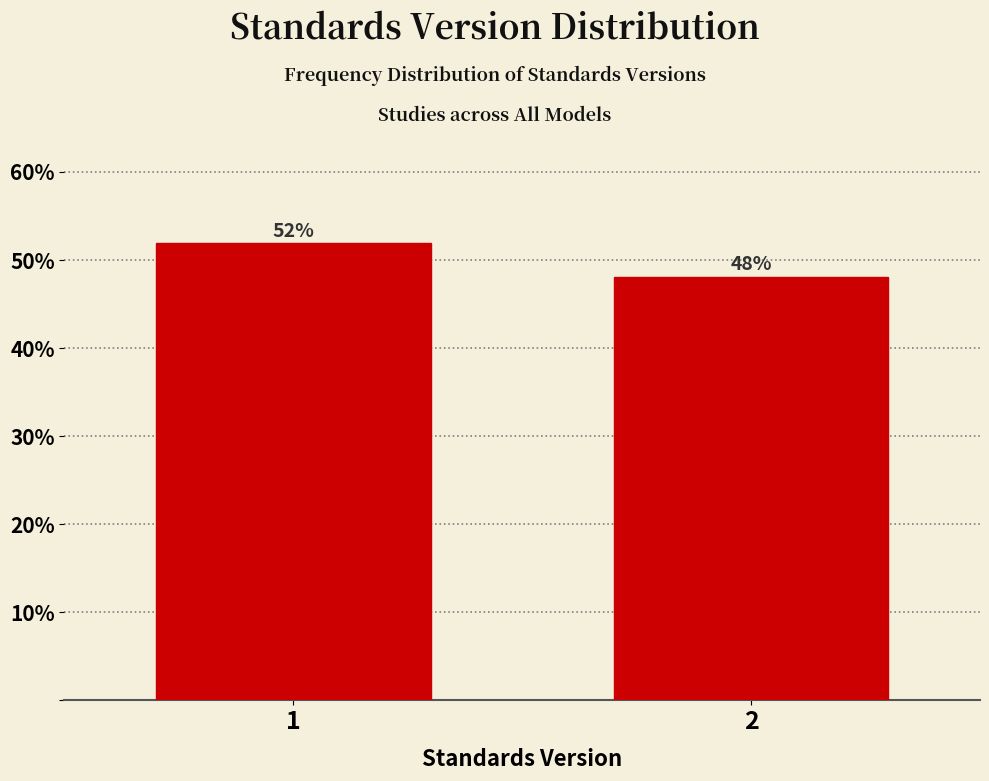

What is the minimum value shown in the chart?

48.1